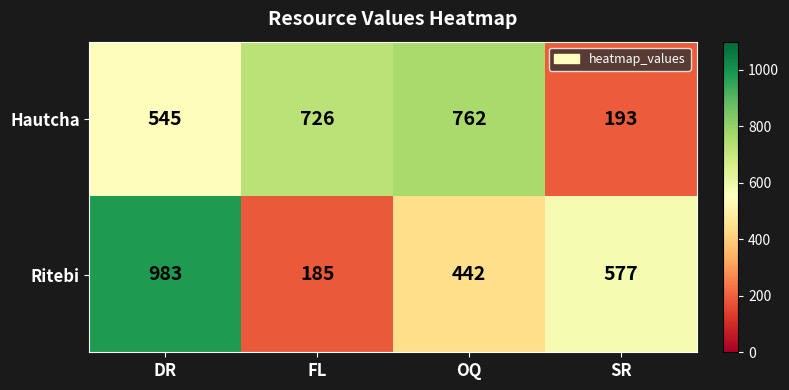

At which category is the sum across all series the highest?

DR